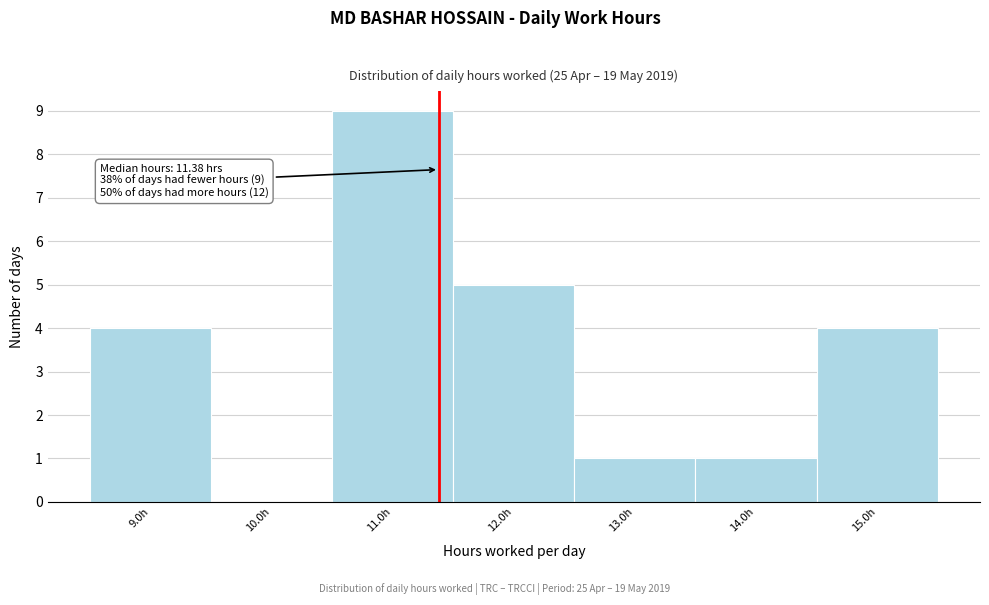

Which range on the x-axis has the tallest bar?

10.5 to 11.5